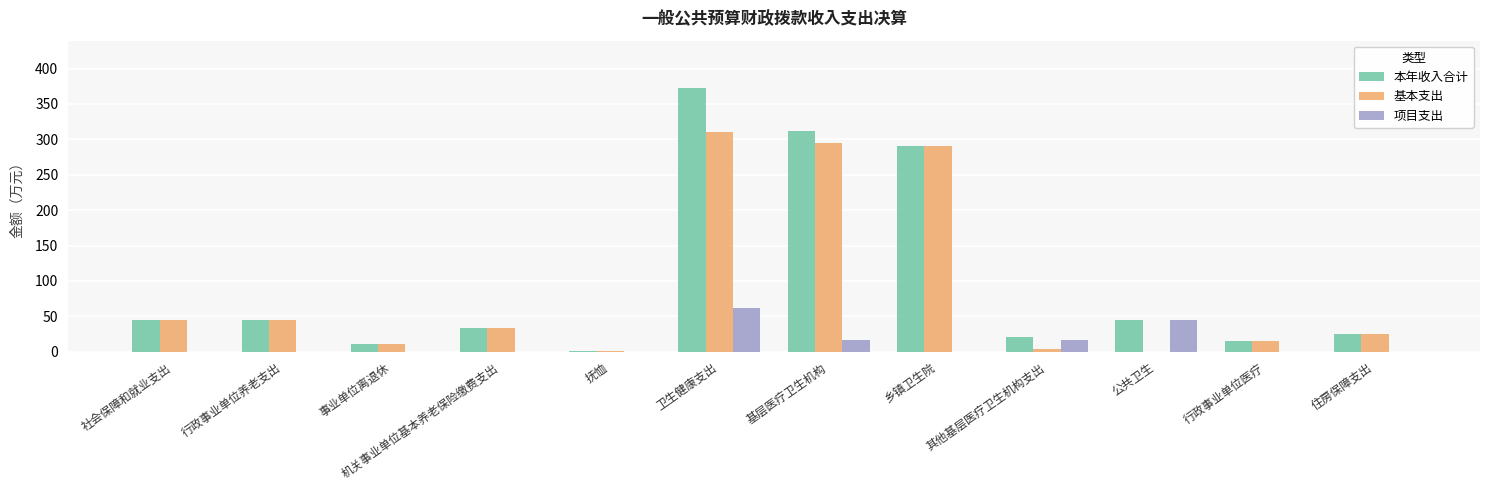

True or false: 项目支出 has a value of 0.0 at 抚恤.

True